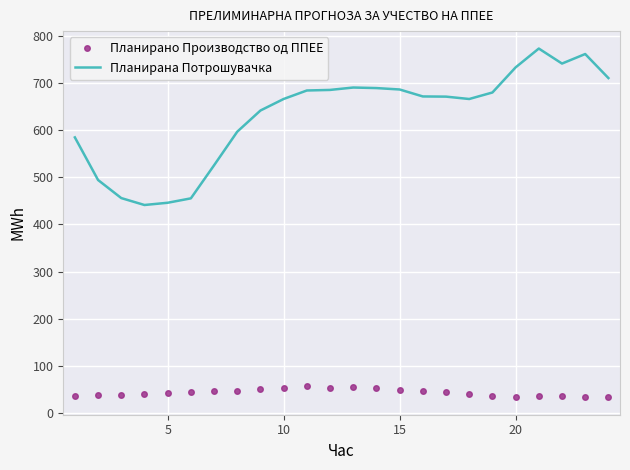

True or false: Планирано Производство од ППЕЕ and Планирана Потрошувачка cross at least once.

False